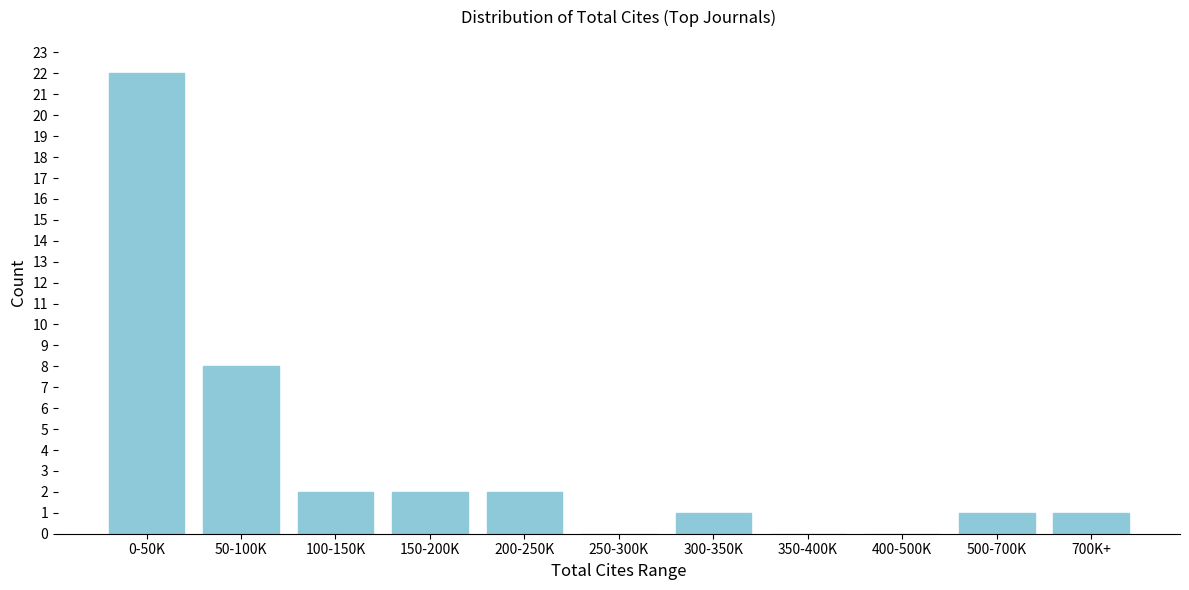

Reading left to right, what are all the values shown in this chart?

0-50K=22	50-100K=8	100-150K=2	150-200K=2	200-250K=2	250-300K=0	300-350K=1	350-400K=0	400-500K=0	500-700K=1	700K+=1